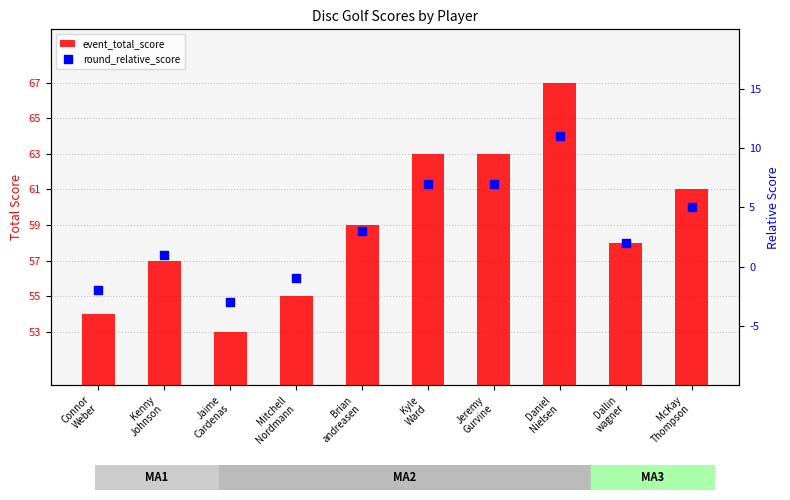

Which series reaches the maximum Y coordinate?

event_total_score